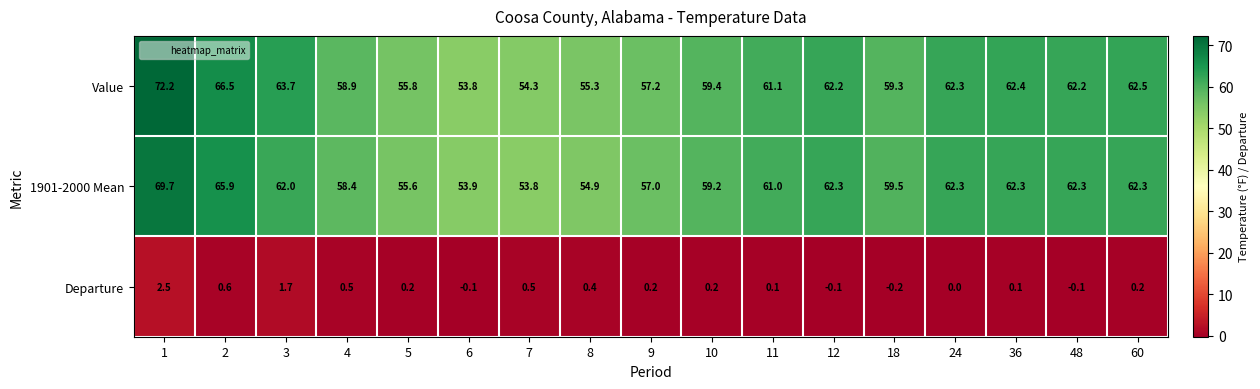

What is the difference between the maximum and second lowest values in the 1901-2000 Mean series?

15.8